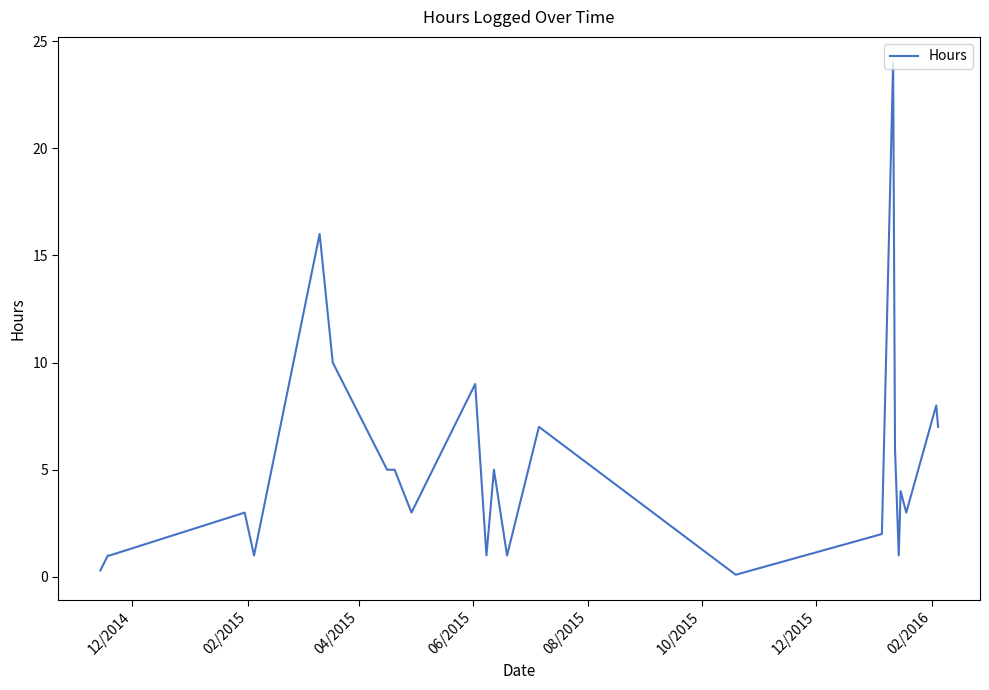

What is the difference between the maximum and minimum values?

23.9